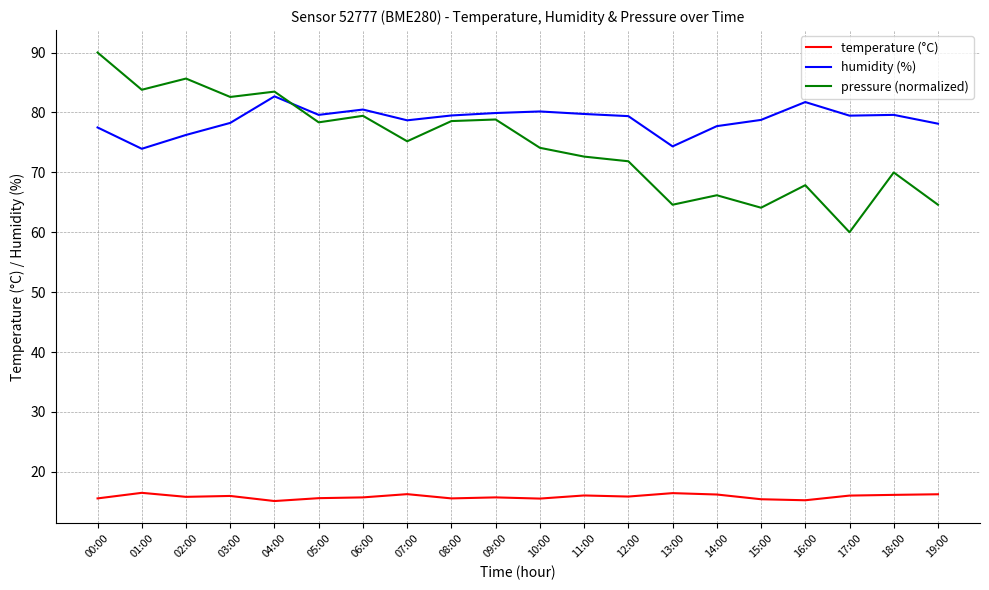

List the series in order of their peak value, highest first.

pressure (normalized), humidity (%), temperature (°C)